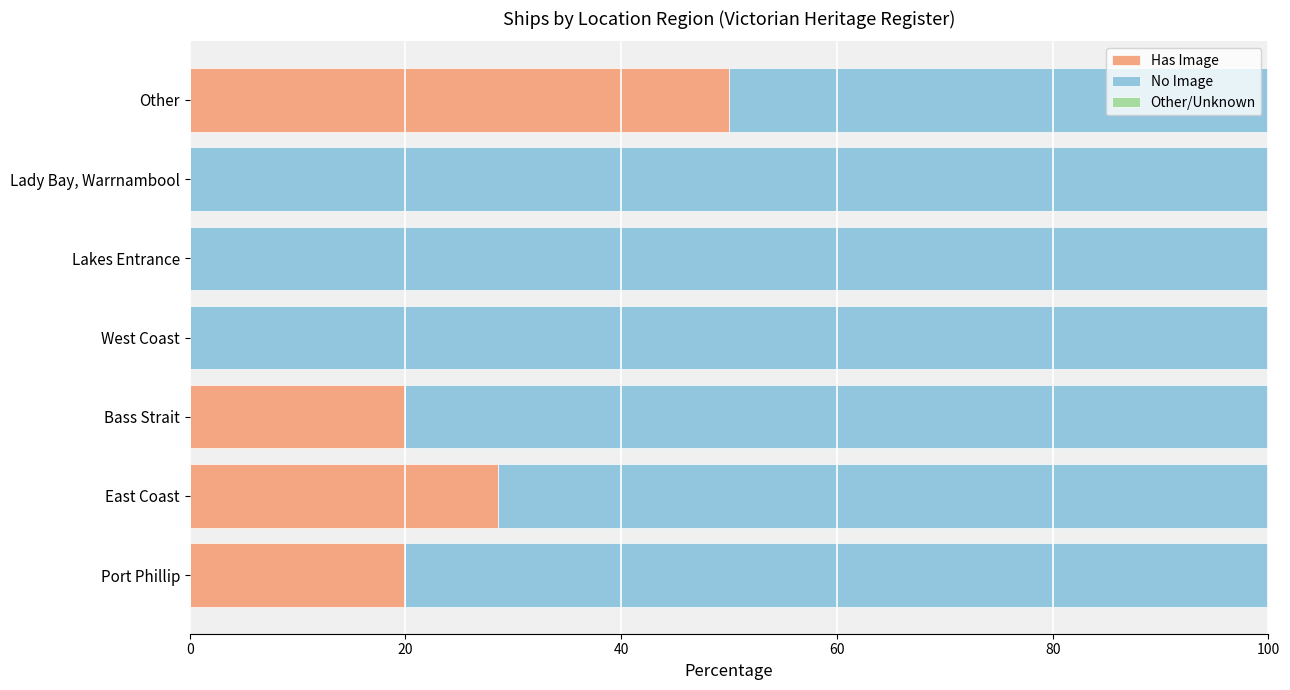

The Has Image series shows 8.5 at East Coast. True or false?

False